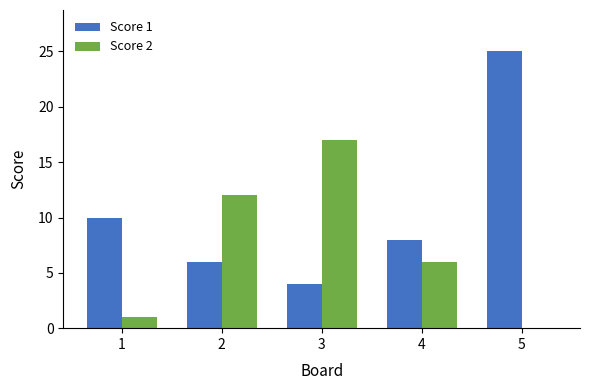

At which label does Score 2 reach its peak?

3